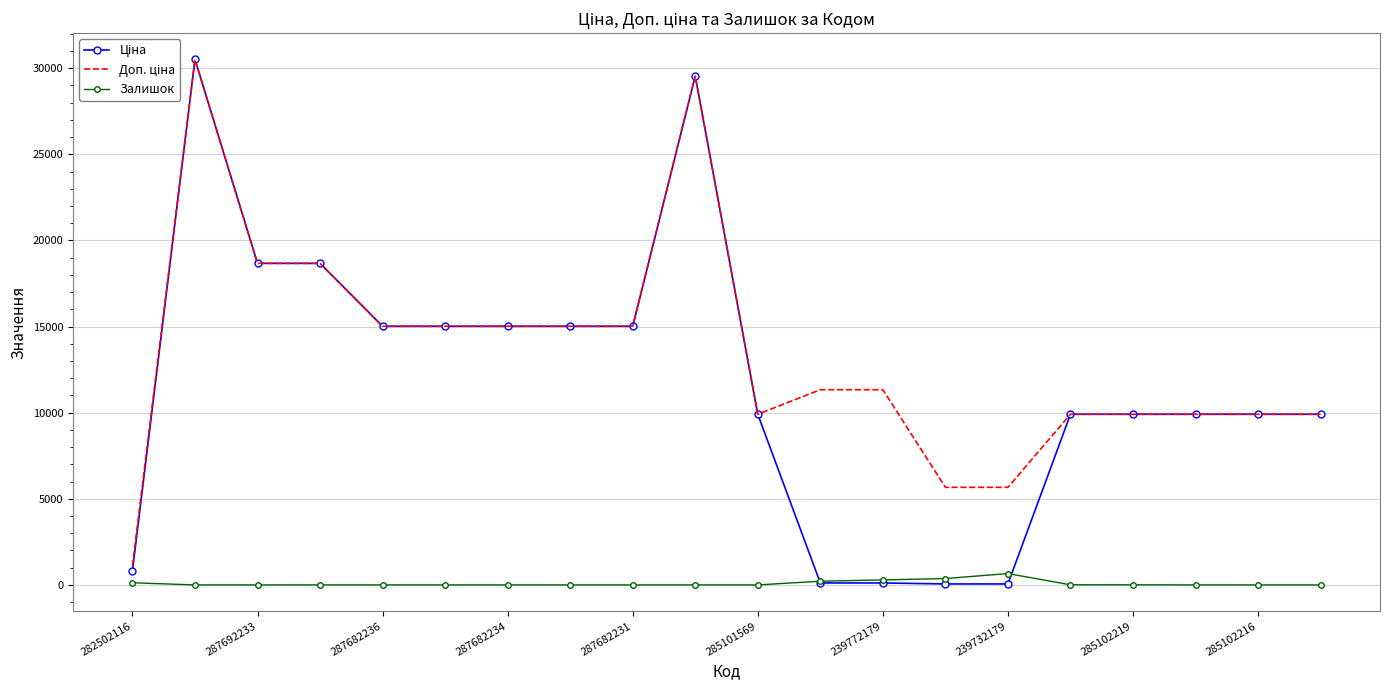

Reading right to left, what are all the values shown in this chart?

Ціна: 9908.5	9908.5	9908.5	9908.5	9908.5	56.7	56.7	113.3	113.3	9908.5	29548.9	15019.2	15019.2	15019.2	15019.2	15019.2	18671.5	18671.5	30512.3	813.0
Доп. ціна: 9908.5	9908.5	9908.5	9908.5	9908.5	5667.0	5667.0	11334.0	11334.0	9908.5	29548.9	15019.2	15019.2	15019.2	15019.2	15019.2	18671.5	18671.5	30512.3	1101.8
Залишок: 0.0	0.0	0.0	7.0	8.0	658.0	370.0	290.0	215.0	0.0	0.0	0.0	0.0	0.0	0.0	0.0	0.0	0.0	0.0	125.0